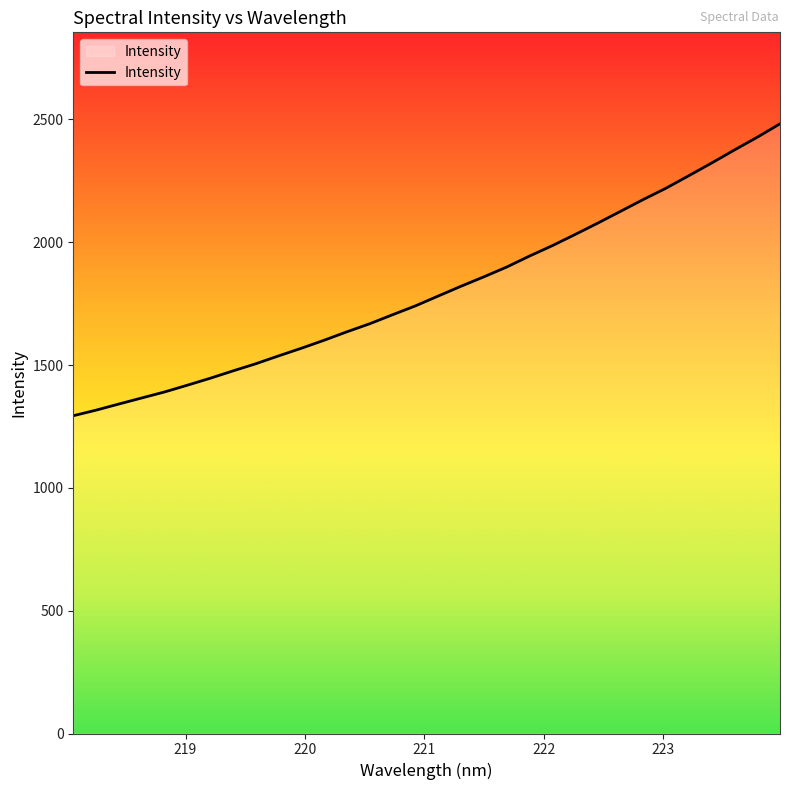

What is the minimum value shown in the chart?

1293.9